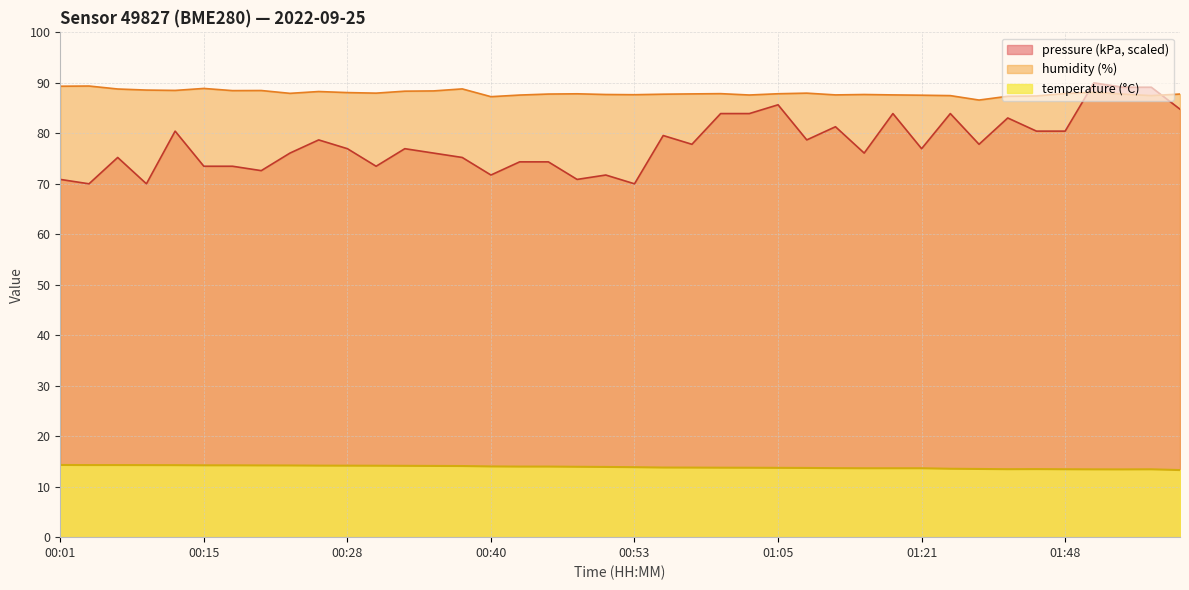

Between 01:05 and 01:18, which series saw the biggest shift?

humidity